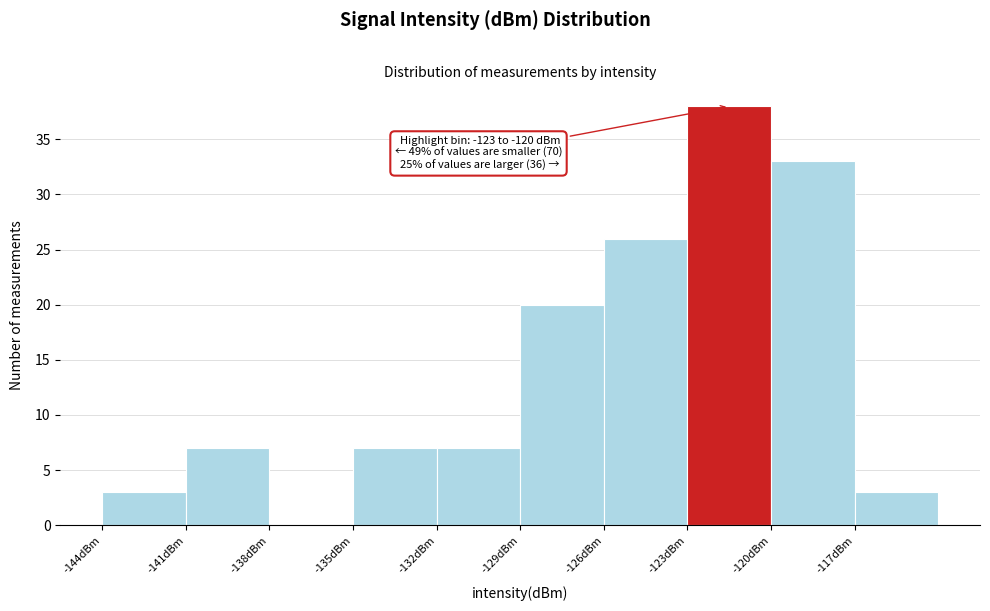

Which range on the x-axis has the tallest bar?

-123 to -120